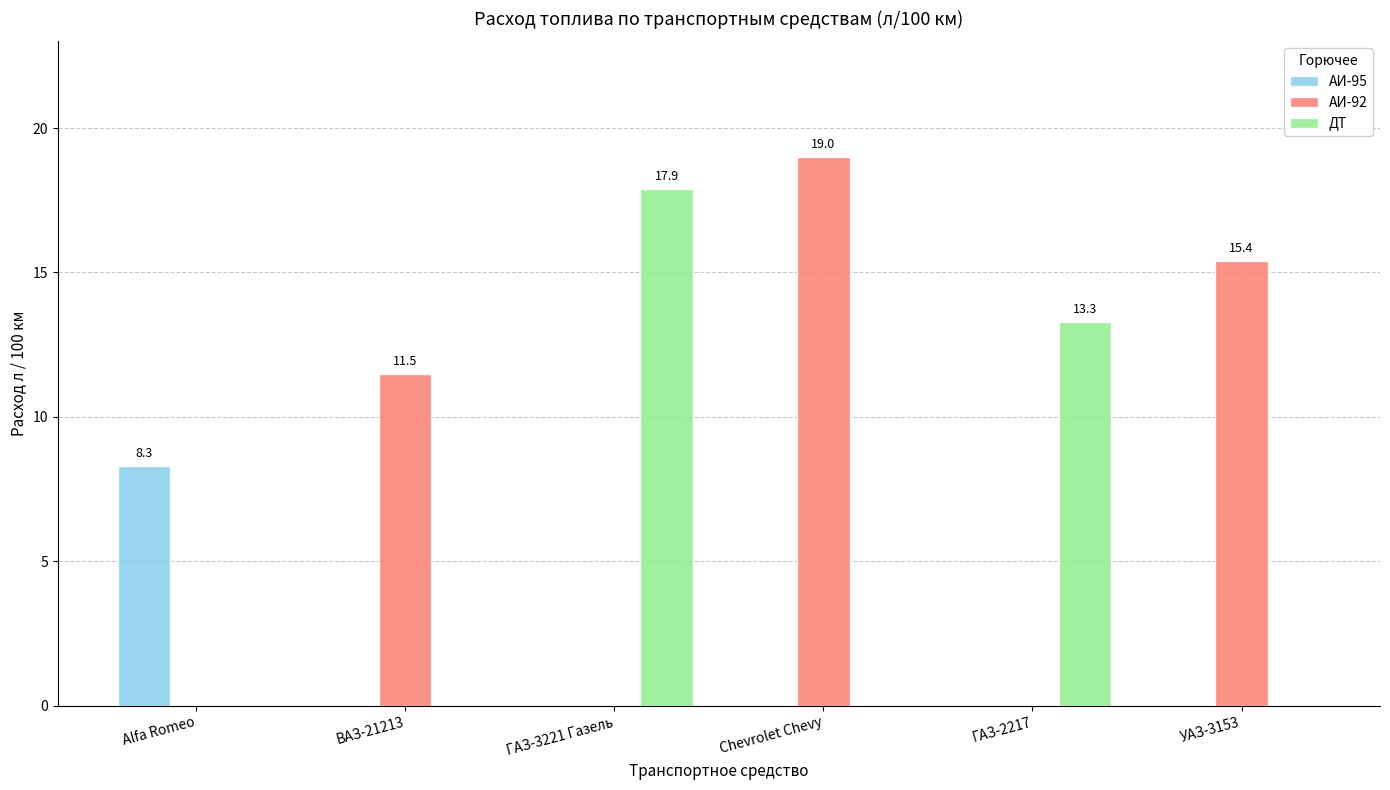

Reading left to right, transcribe all the data shown in this chart.

АИ-95: 8.3	0.0	0.0	0.0	0.0	0.0
АИ-92: 0.0	11.5	0.0	19.0	0.0	15.4
ДТ: 0.0	0.0	17.9	0.0	13.3	0.0